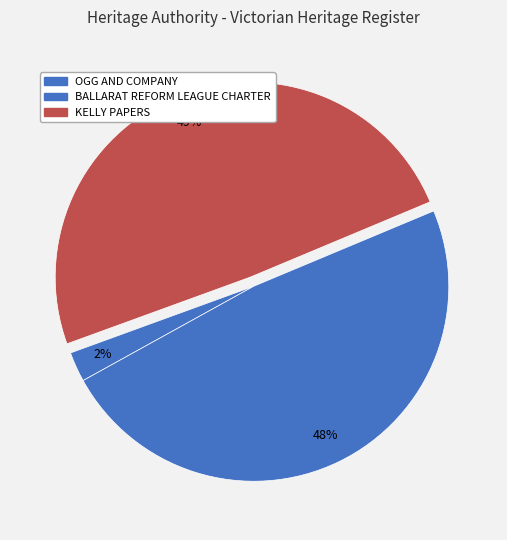

How many slices are in this pie chart?

3